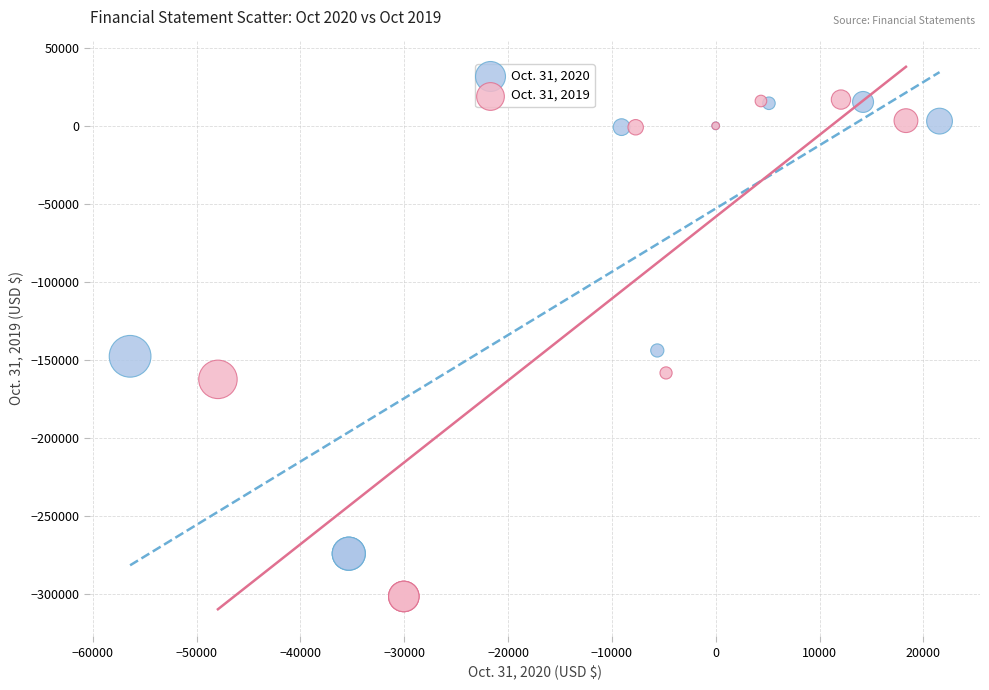

Which series has the widest spread of Y values?

Oct. 31, 2019